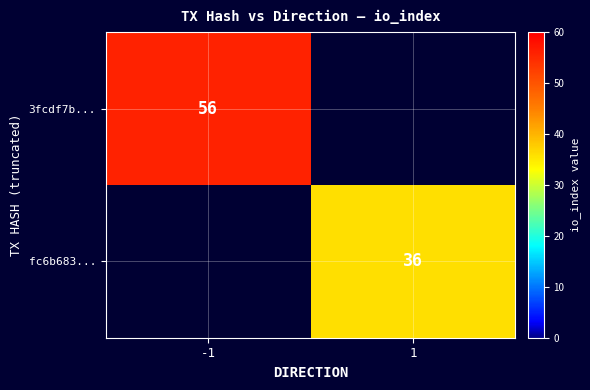

Which category has the highest value across all series?

-1